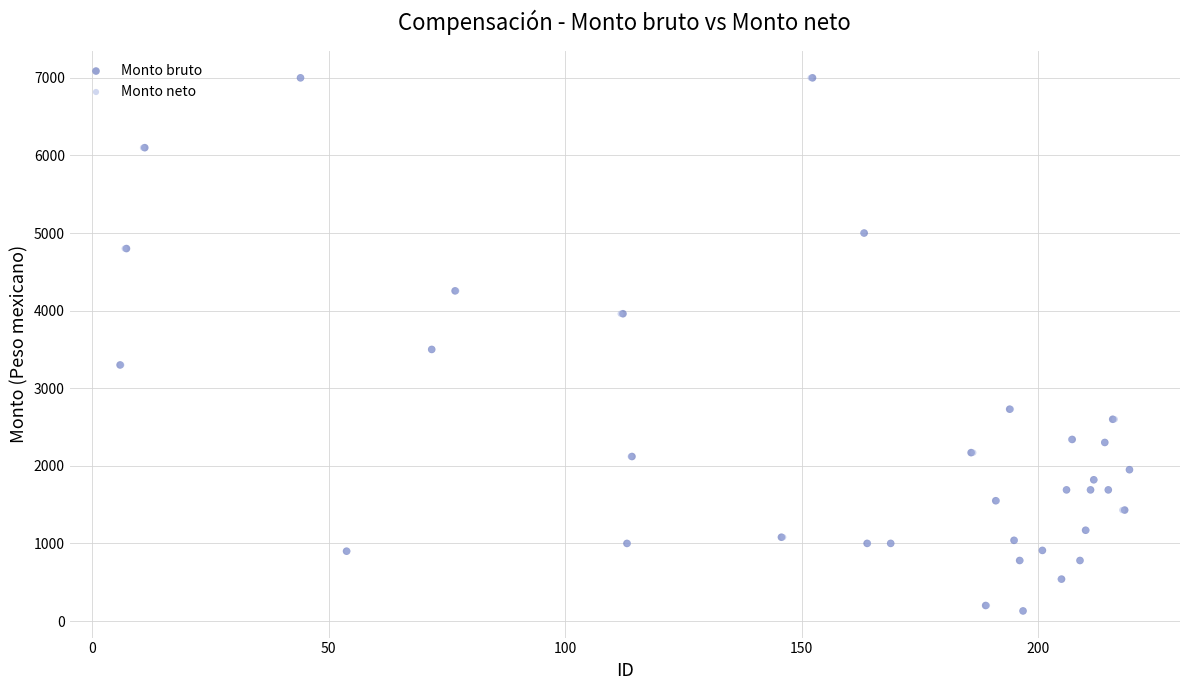

What are all the series names shown in the legend?

Monto bruto, Monto neto